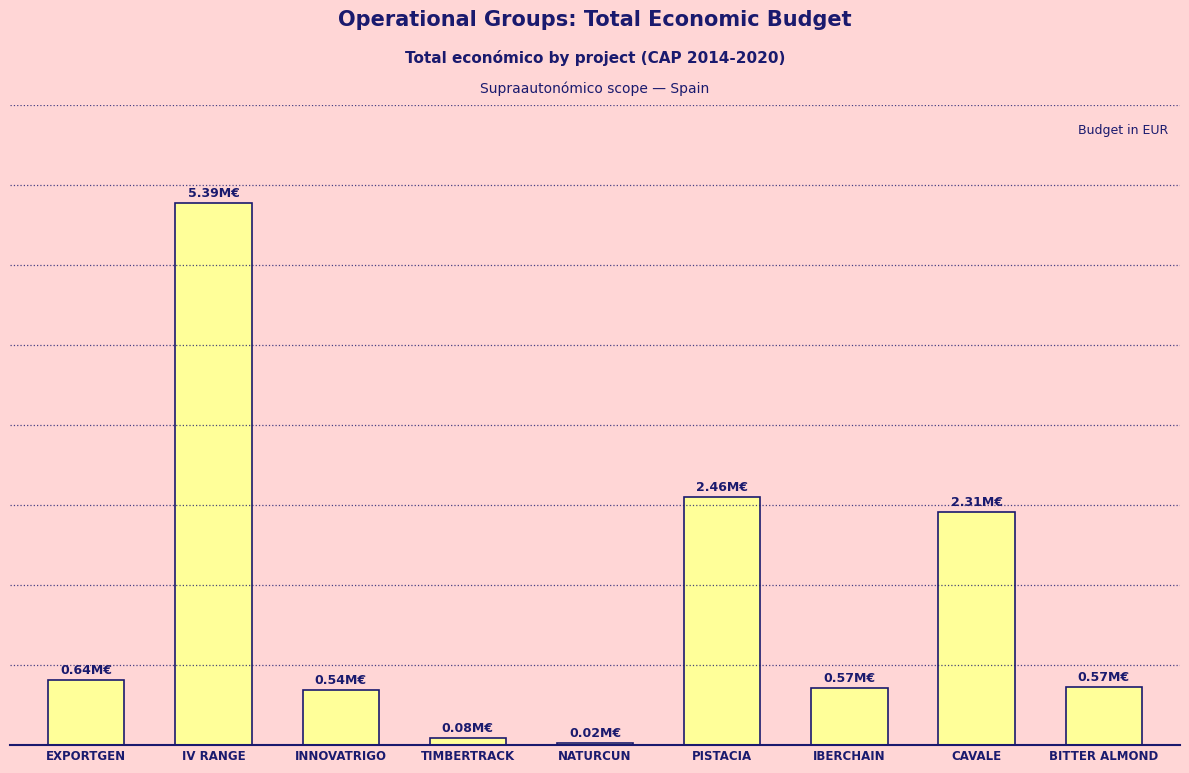

What is the difference between the maximum and minimum values?

5365699